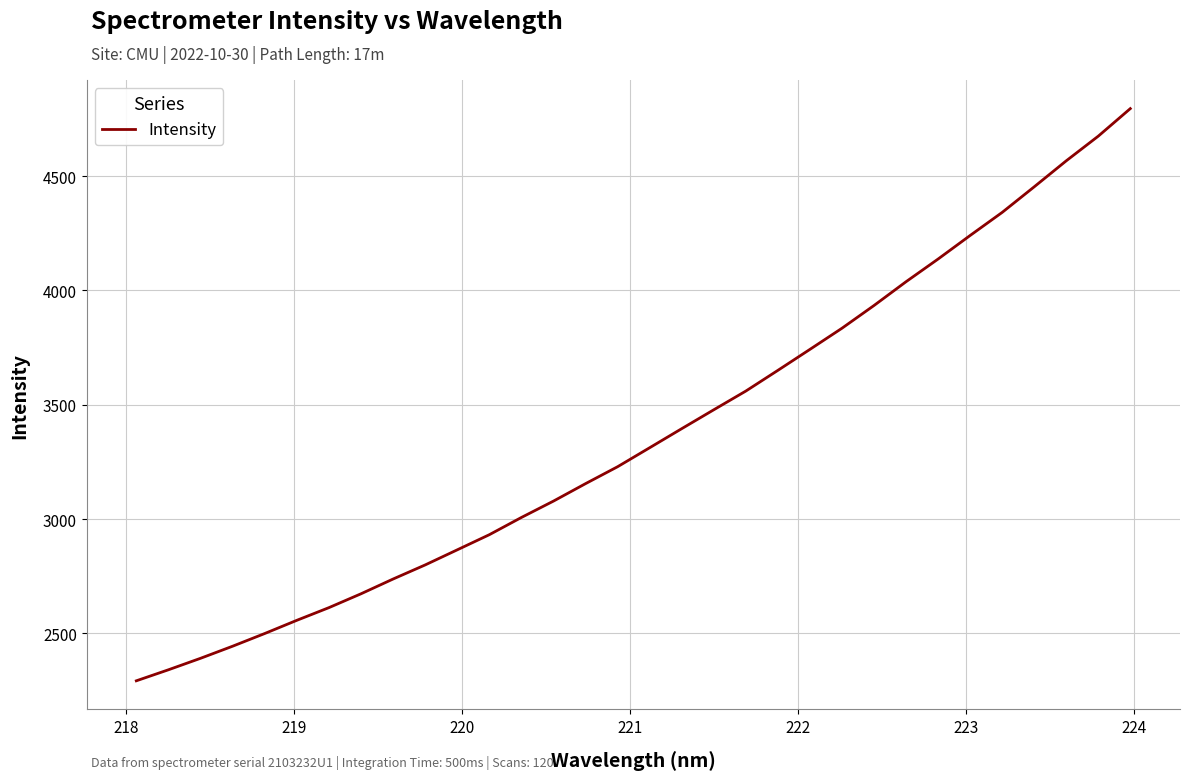

What is the minimum value shown in the chart?

2292.1